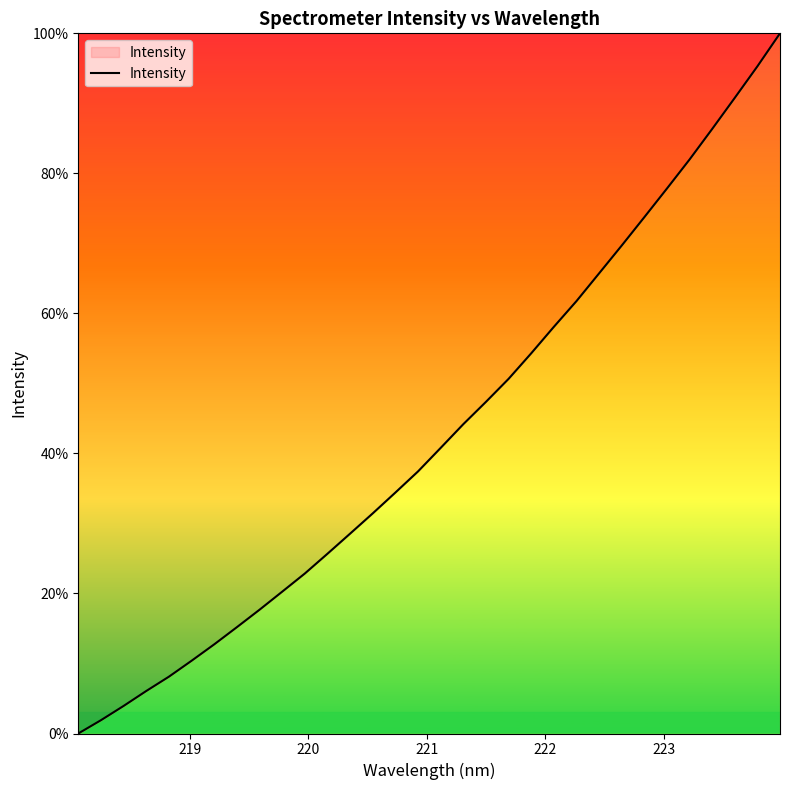

Reading left to right, extract all data points from this chart.

0.0	1.9	3.9	6.1	8.1	10.4	12.7	15.2	17.7	20.3	22.9	25.7	28.5	31.4	34.4	37.4	40.8	44.2	47.4	50.7	54.3	58.1	61.8	65.7	69.7	73.7	77.8	82.0	86.3	90.8	95.3	100.0